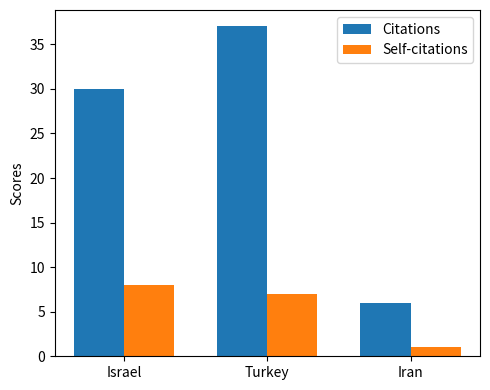

Which series has the largest total across all categories?

Citations